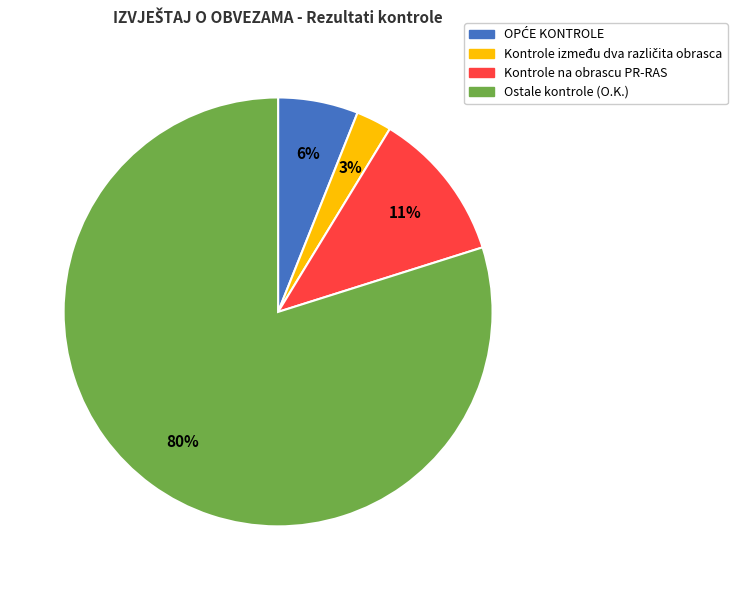

Is there any slice that represents more than half of the pie?

Yes